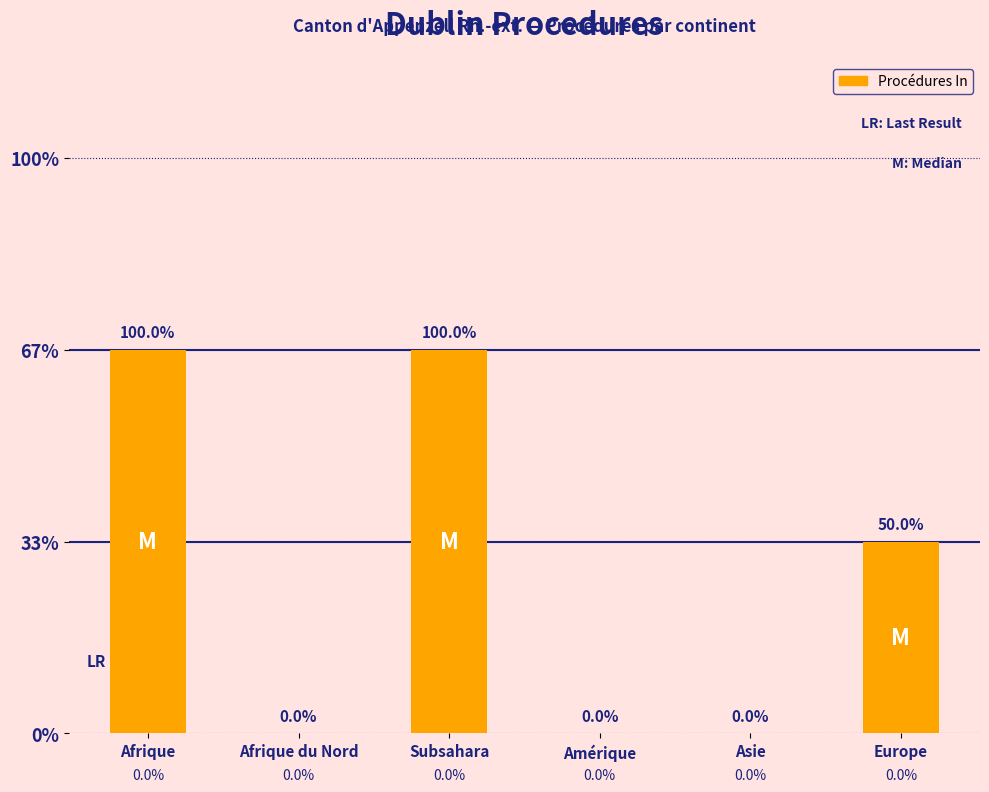

Between Afrique and Asie, which is larger?

Afrique